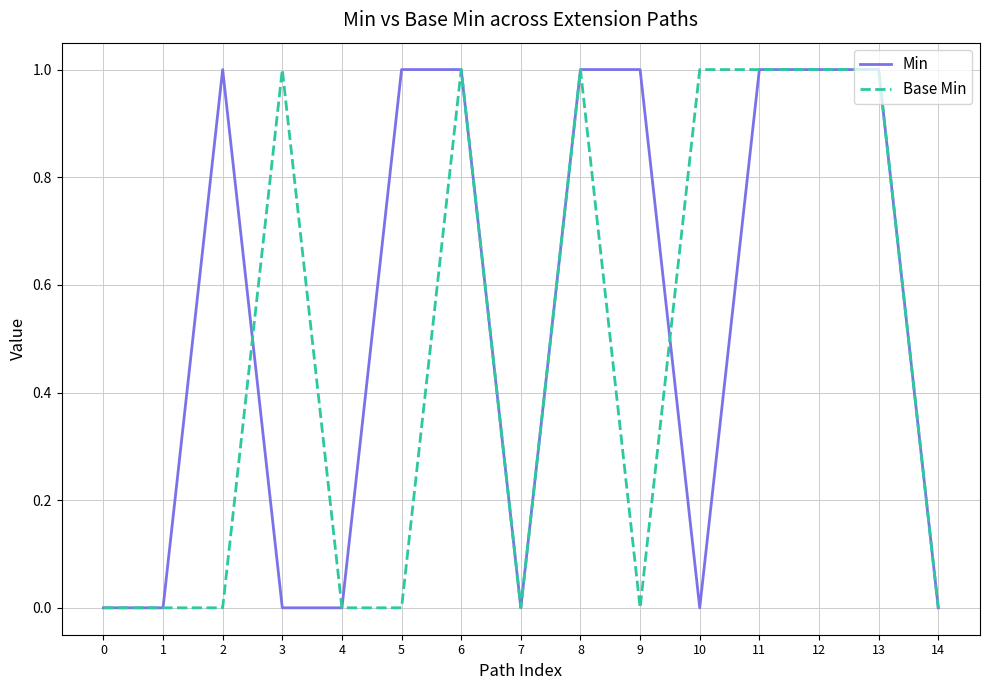

Which series changed the most between 9 and 11?

Base Min